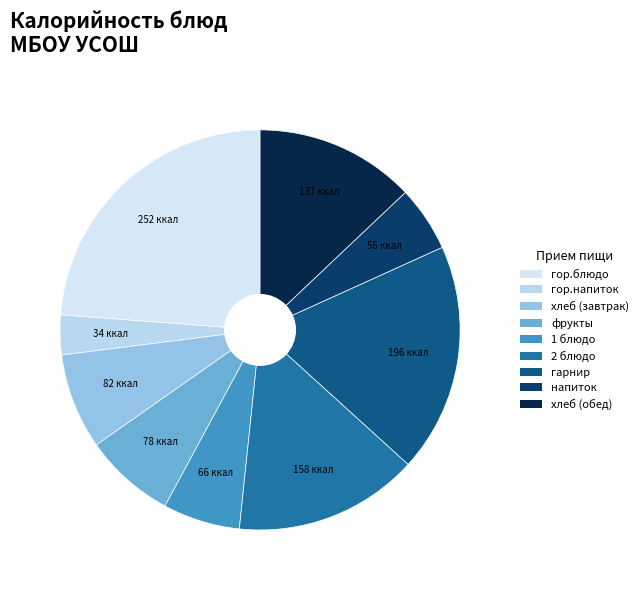

Which category has the biggest portion of the pie?

гор.блюдо